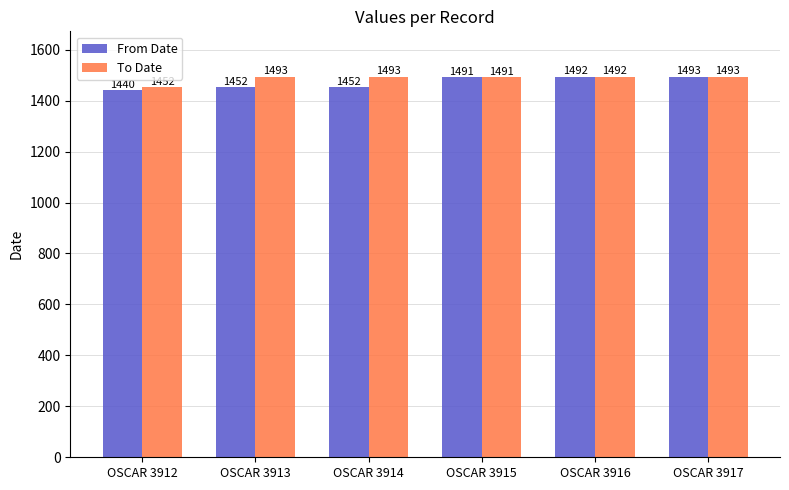

Are the bars grouped side by side (vs. stacked)?

Yes